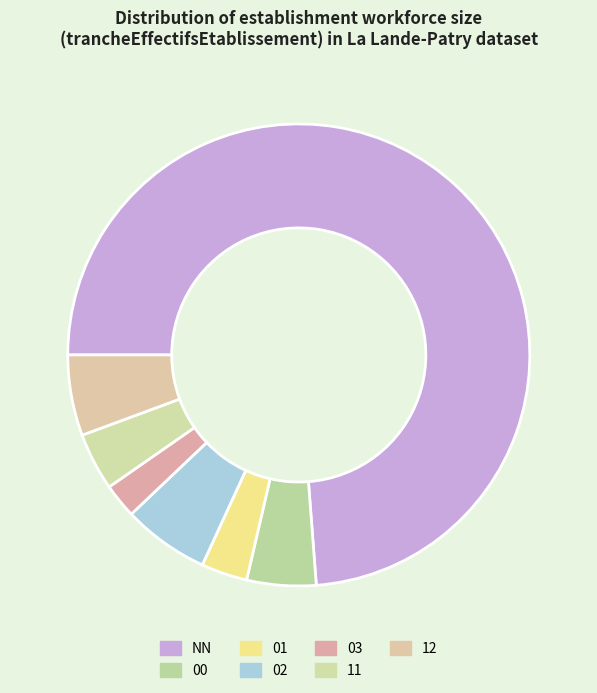

How many slices are in this pie chart?

7